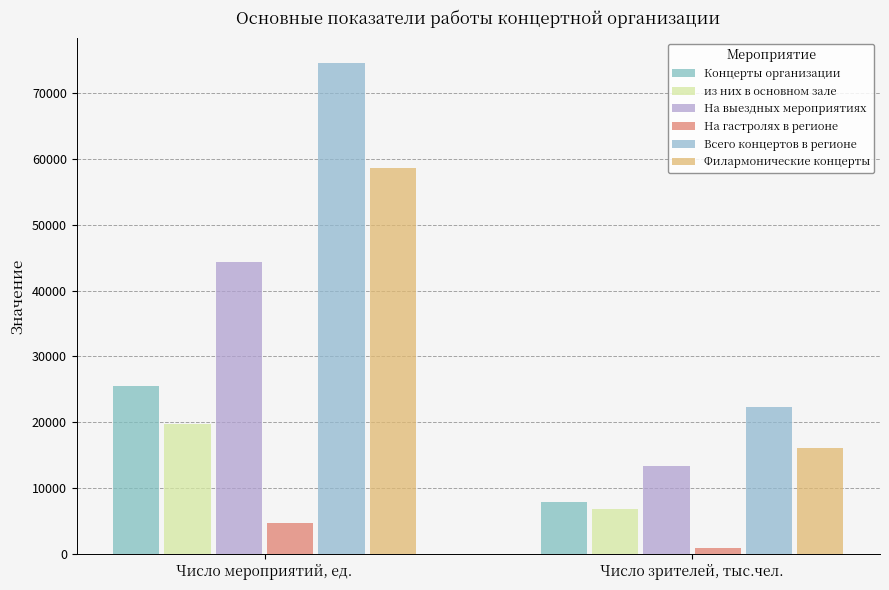

Reading left to right, what are all the values shown in this chart?

Концерты организации: 25468.0	7973.5
из них в основном зале: 19732.0	6847.9
На выездных мероприятиях: 44366.0	13314.8
На гастролях в регионе: 4699.0	1020.2
Всего концертов в регионе: 74533.0	22308.5
Филармонические концерты: 58551.0	16151.6